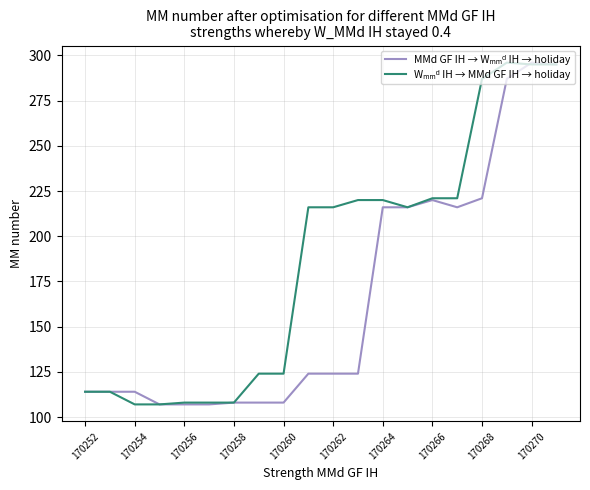

What is the maximum value shown in the chart?

296